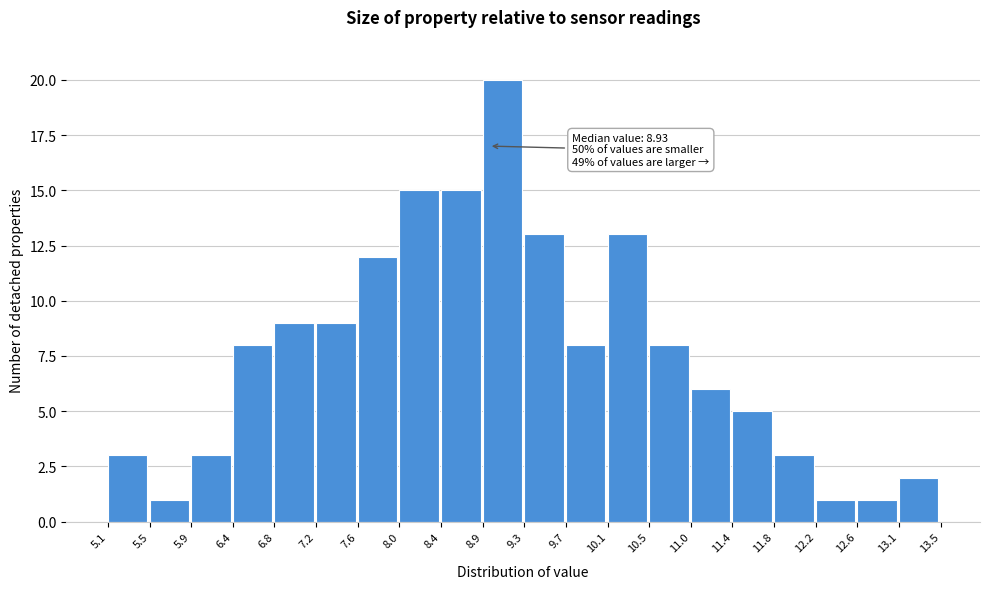

Which range on the x-axis has the tallest bar?

8.9 to 9.3